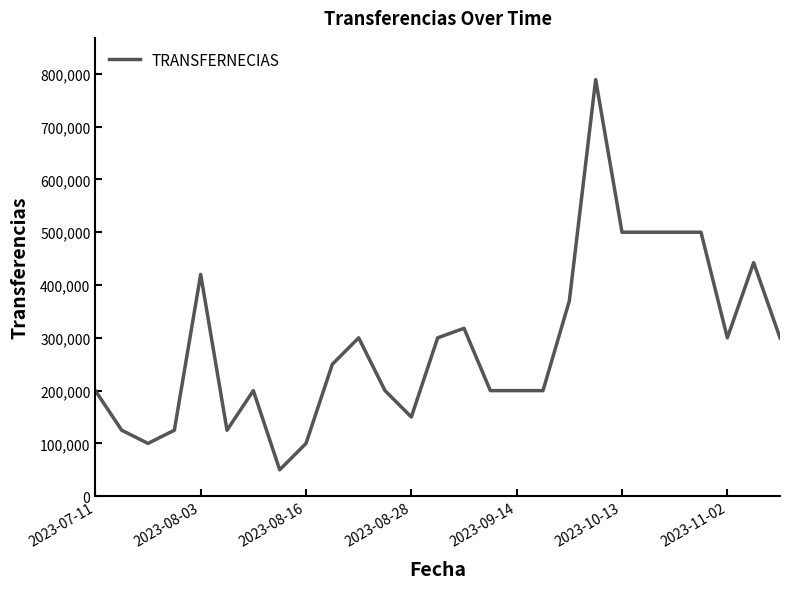

What is the minimum value shown in the chart?

50000